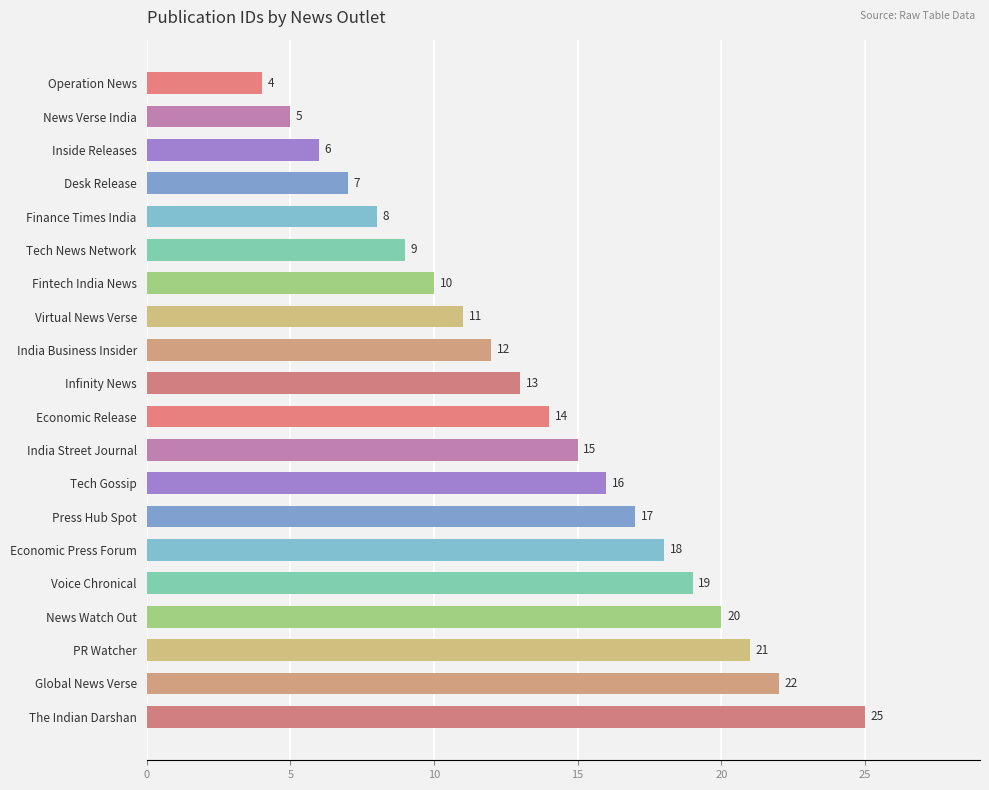

Which has a higher value, News Verse India or Inside Releases?

Inside Releases